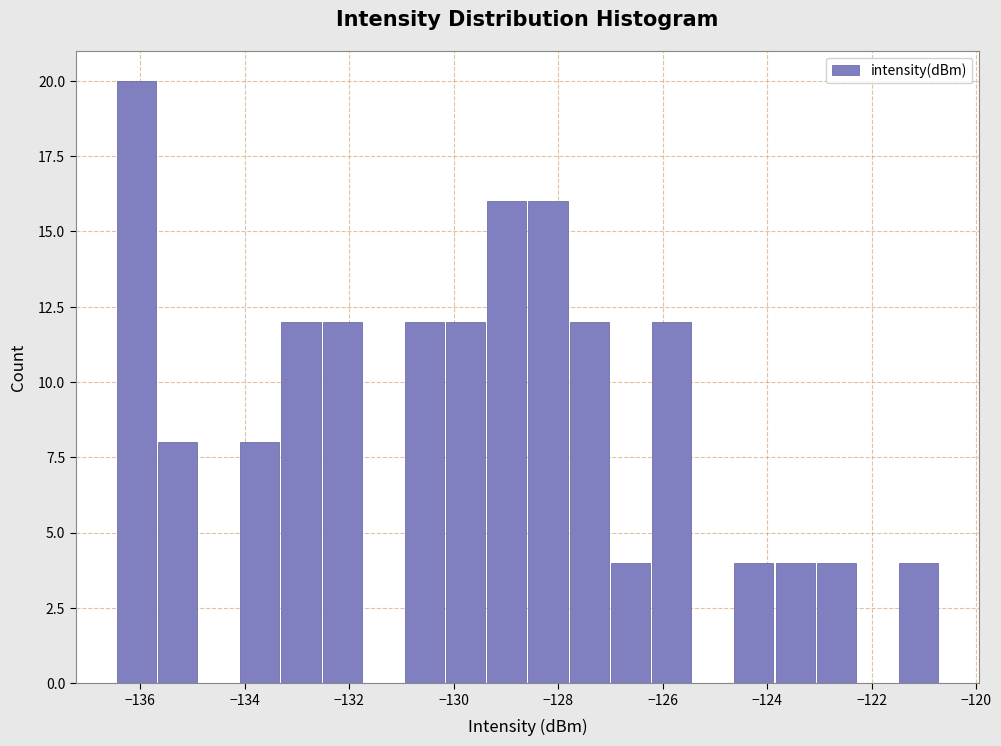

Read against the x-axis, roughly where is the centre of the tallest bar?

-136.0